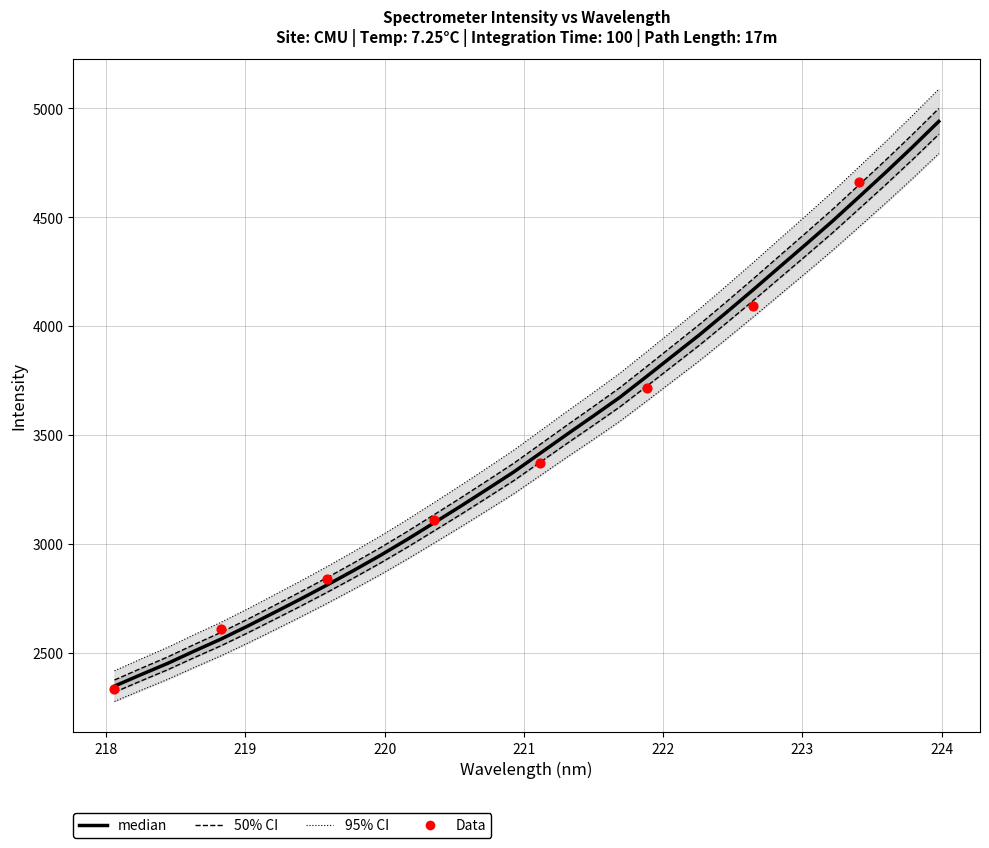

What is the change in value from 218.0596 to 221.4993?

+1255.5